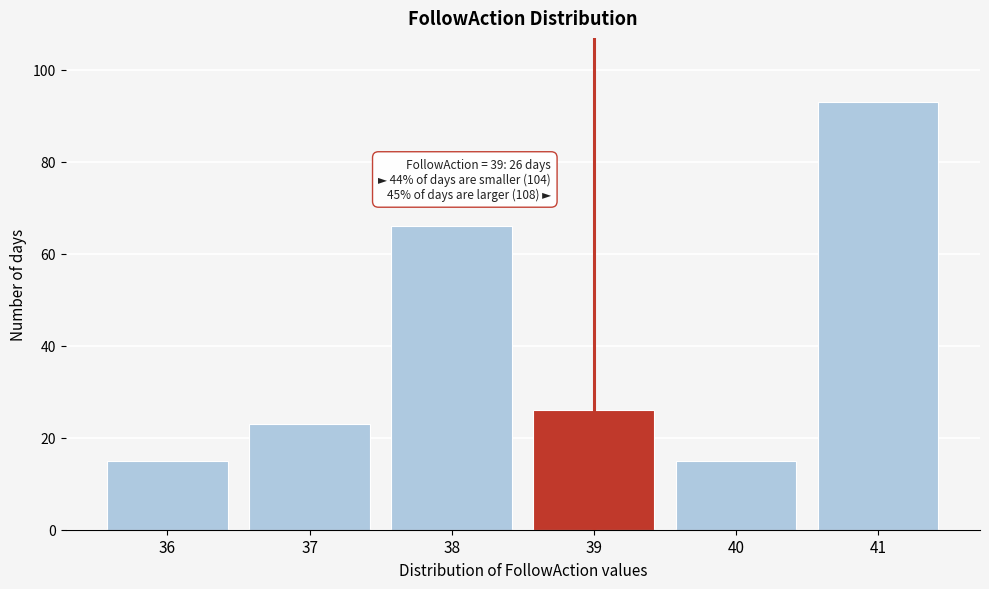

Reading left to right, transcribe all the data shown in this chart.

36=15	37=23	38=66	39=26	40=15	41=93